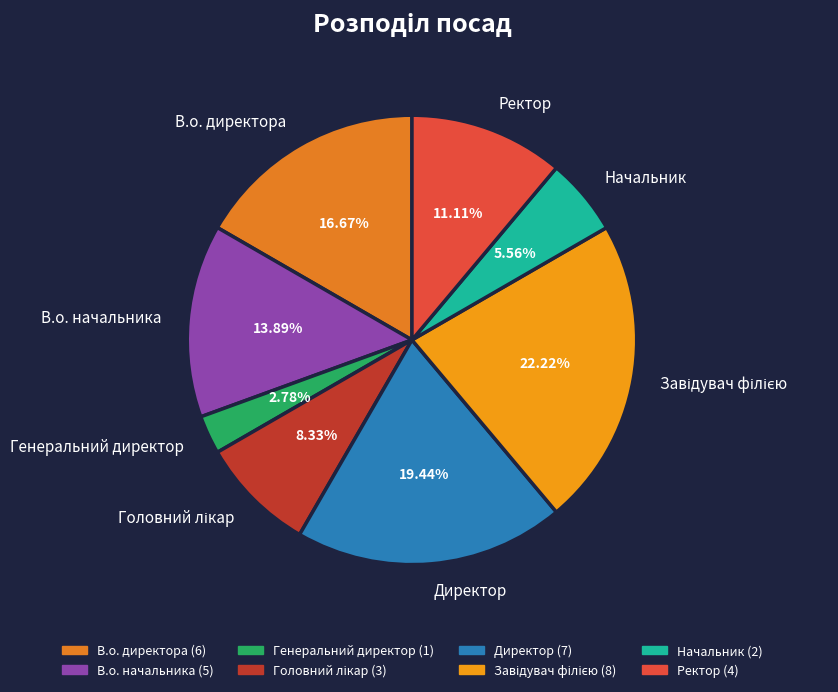

Is there any slice that represents more than half of the pie?

No